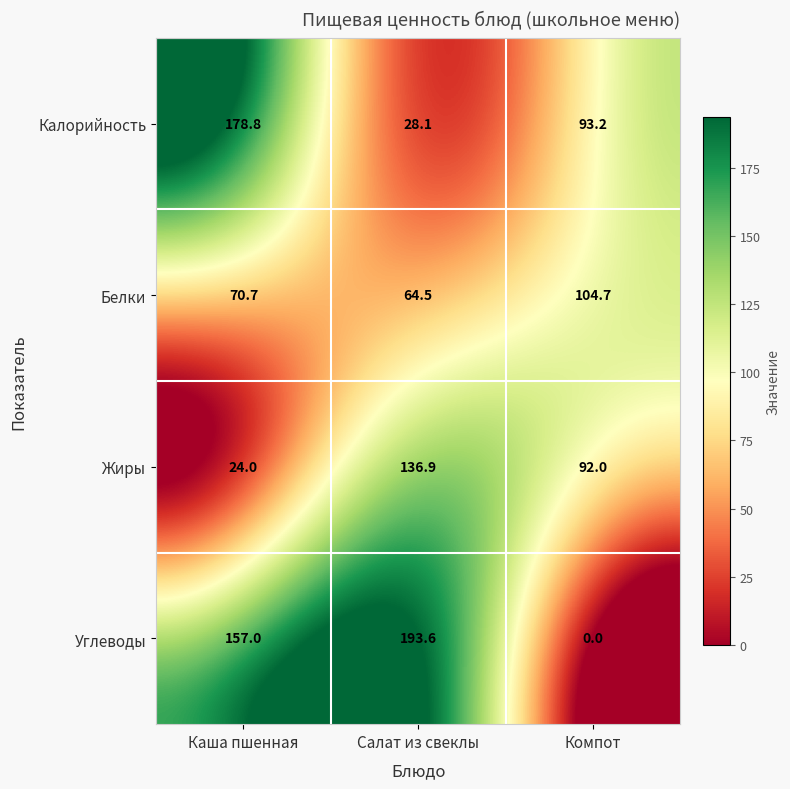

True or false: Белки has a value of 104.7 at Компот.

True